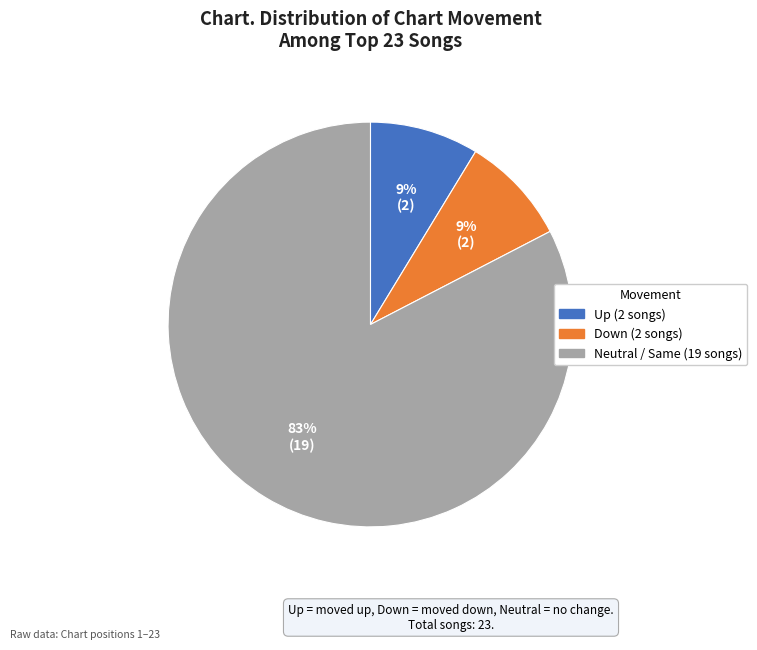

How many slices are in this pie chart?

3